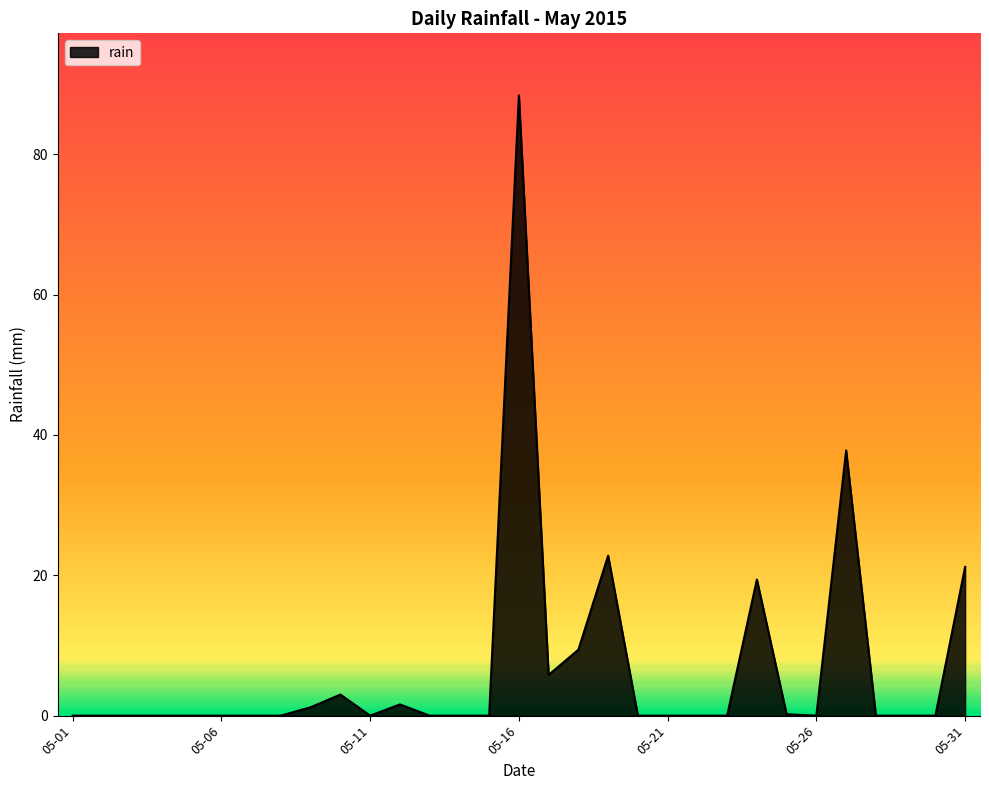

What is the greatest value displayed?

88.4